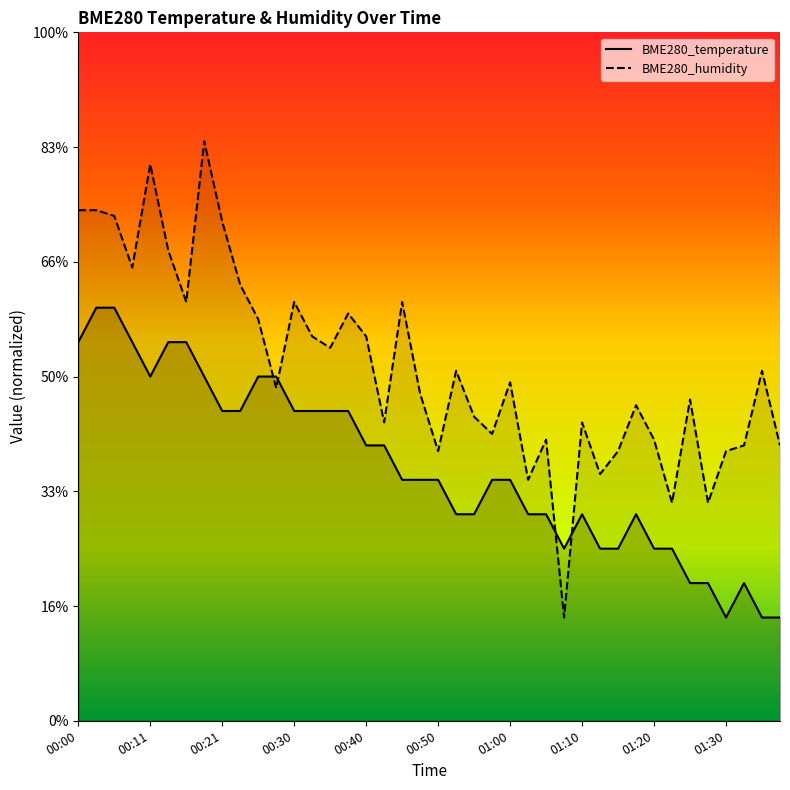

Where does the BME280_humidity series first go above 49?

00:00